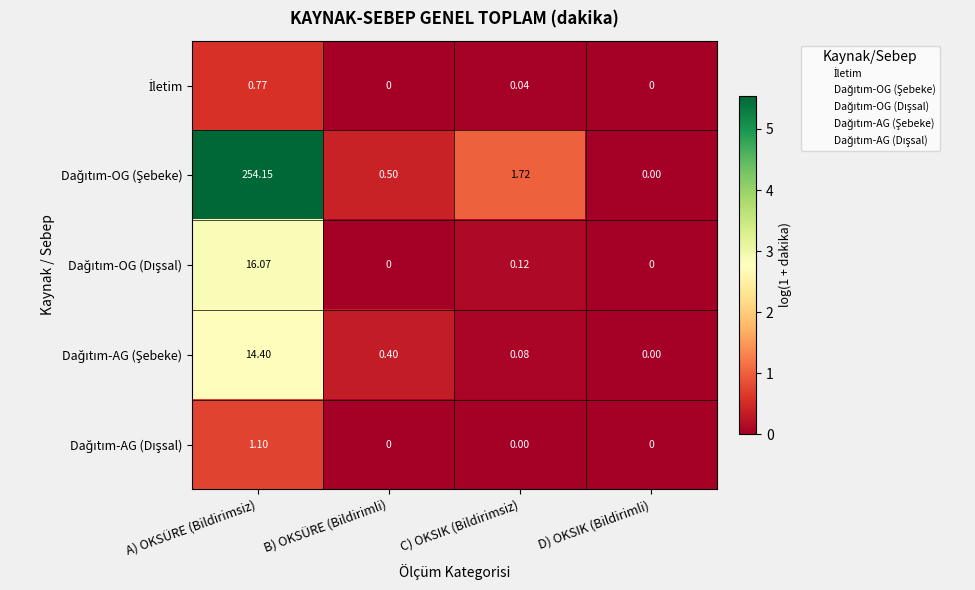

Which category has the highest value across all series?

A) OKSÜRE (Bildirimsiz)